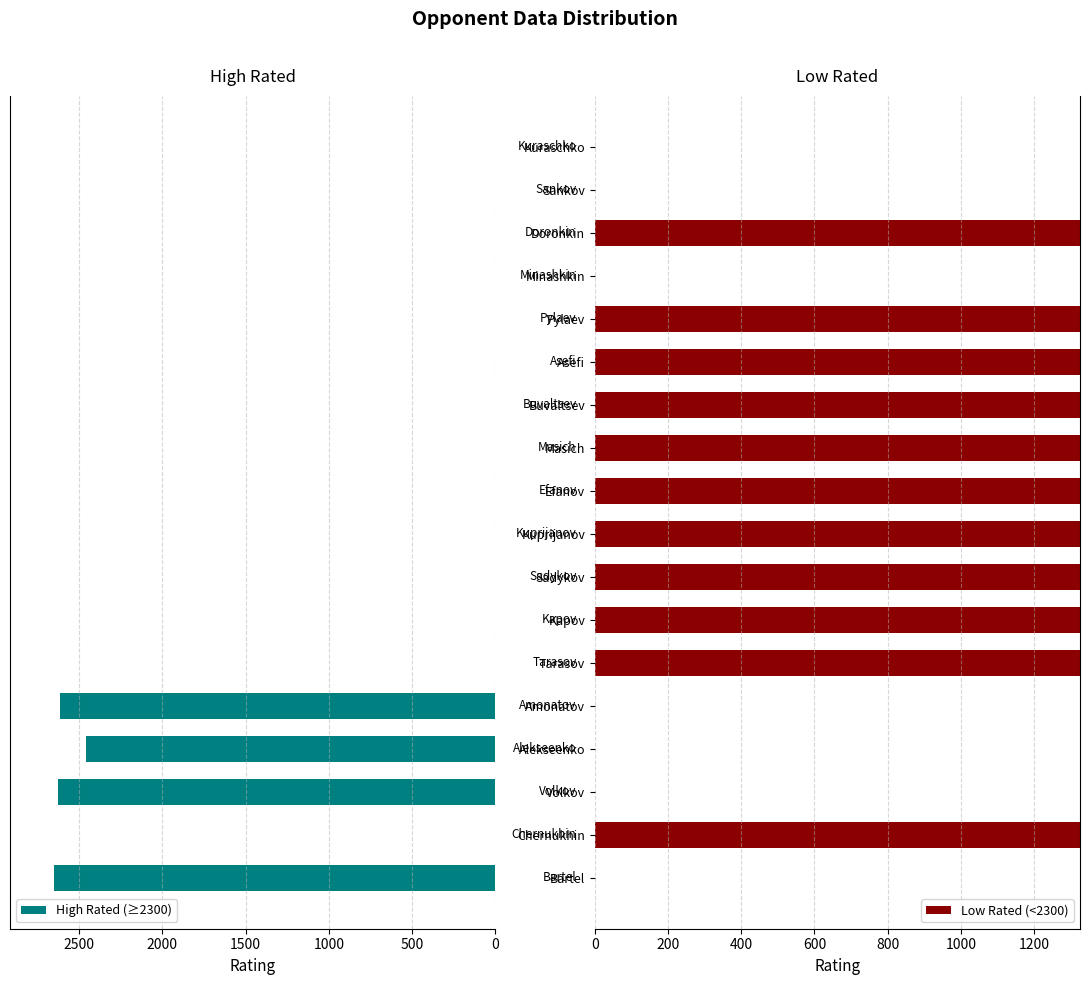

The High Rated (≥2300) series shows 2459 at 1500. True or false?

True